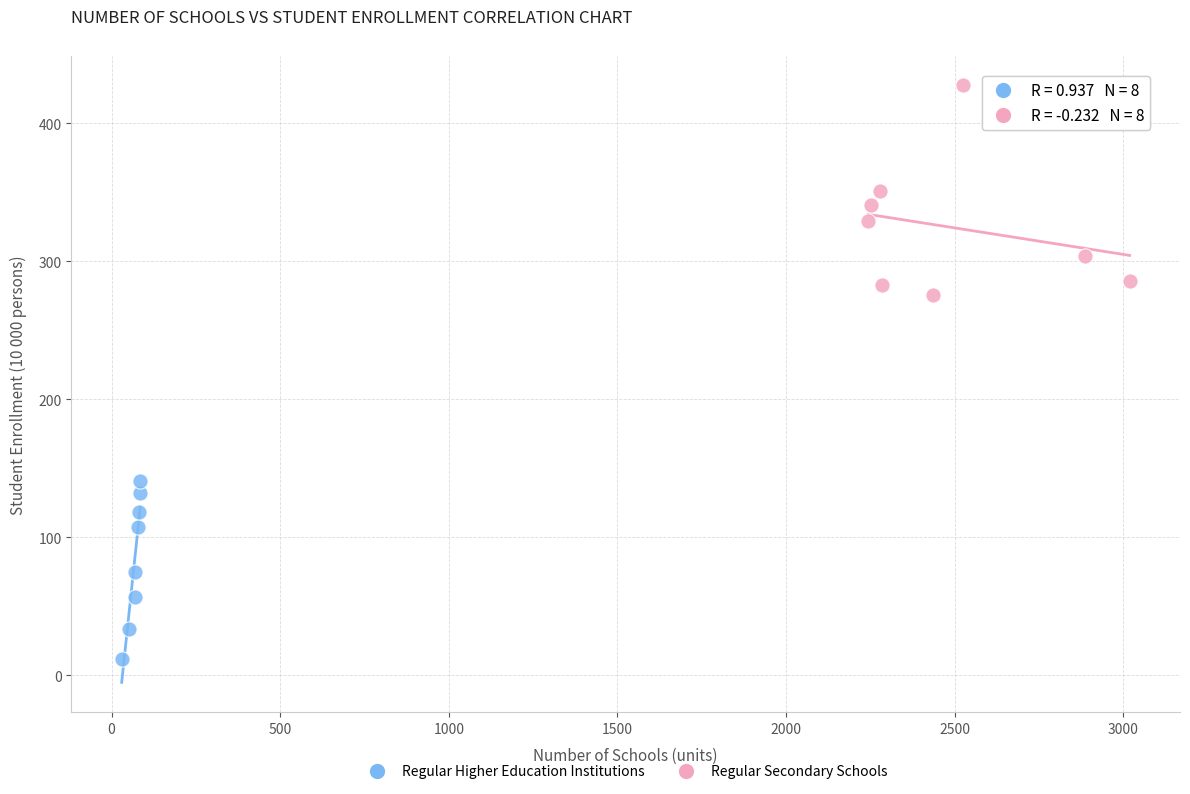

Which series has the largest Y range (max minus min)?

Regular Secondary Schools